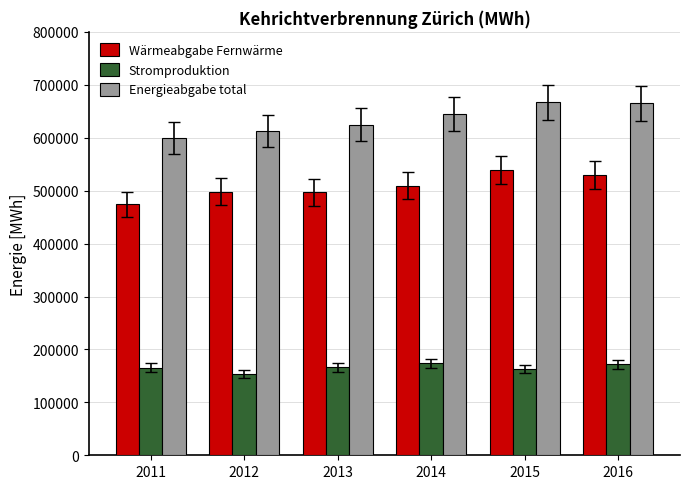

Rank the series by their average value, from highest to lowest.

Energieabgabe total, Wärmeabgabe Fernwärme, Stromproduktion